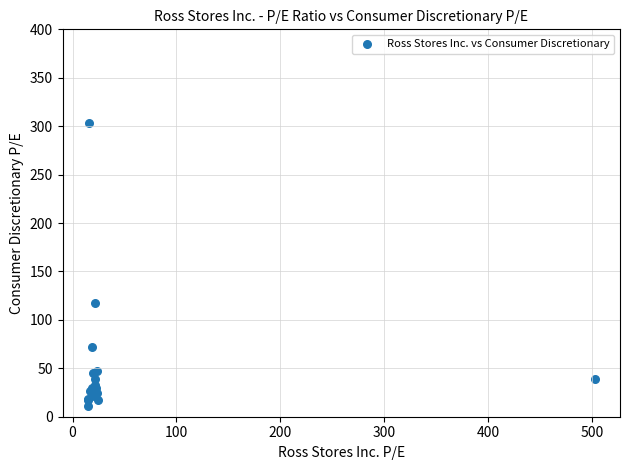

What Y value in the scatter plot is closest to 157?

117.3